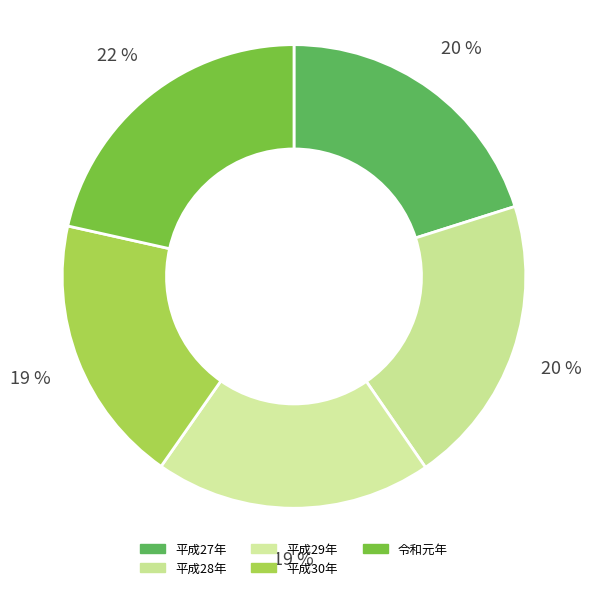

What is the ratio of the value at 平成28年 to the value at 平成29年?

1.0